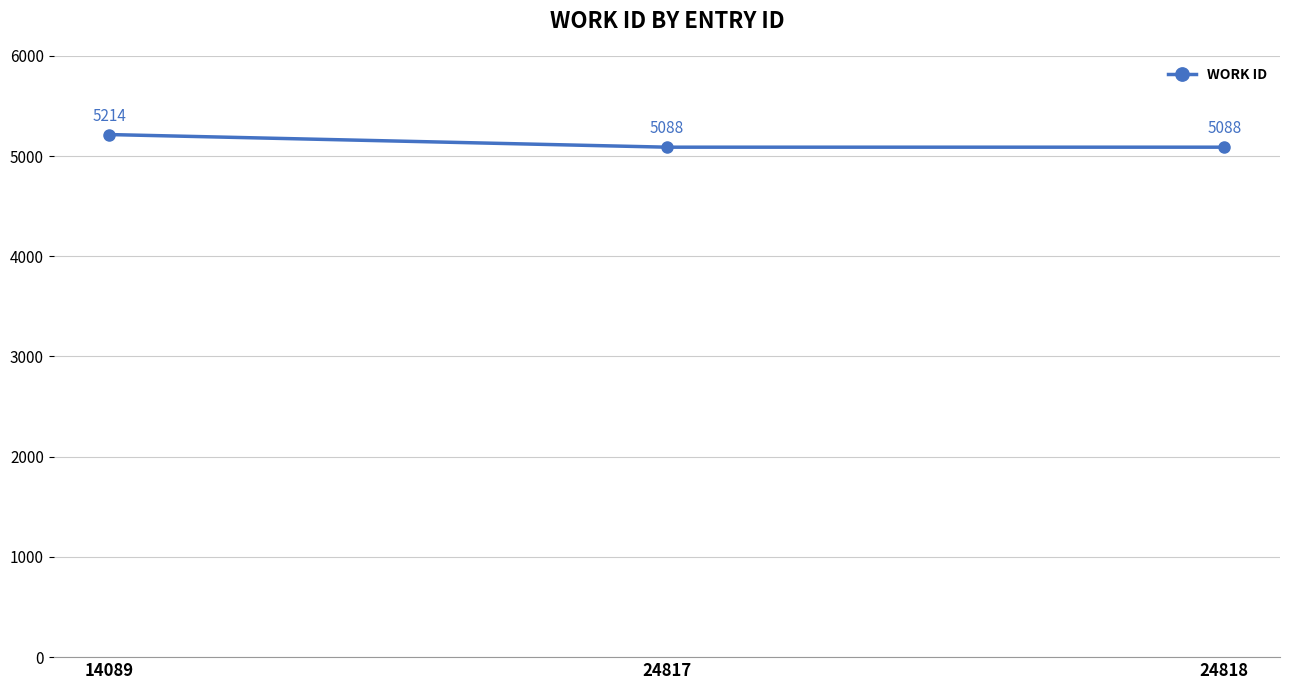

What is the sum of all values?

15390